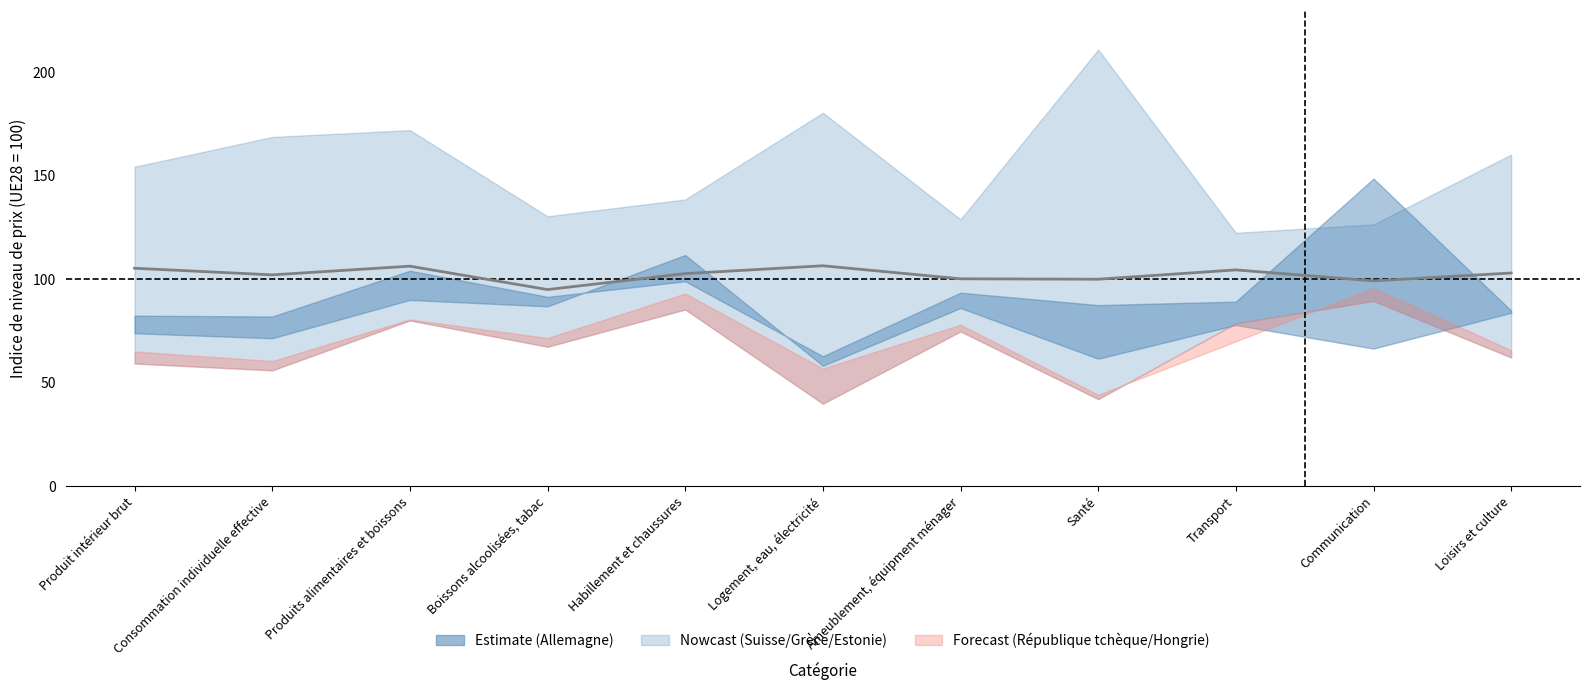

Where is the first local minimum?

Consommation individuelle effective